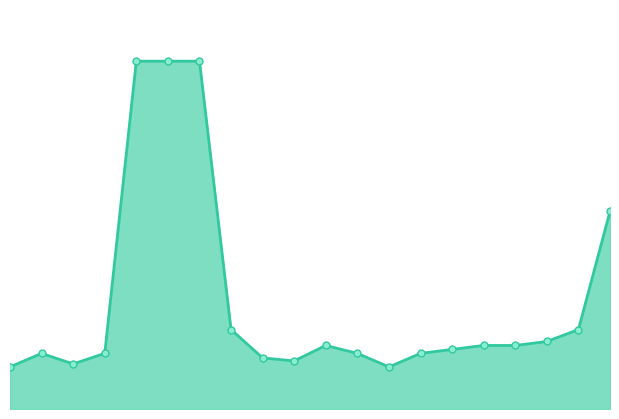

What is the minimum value shown in the chart?

182.1